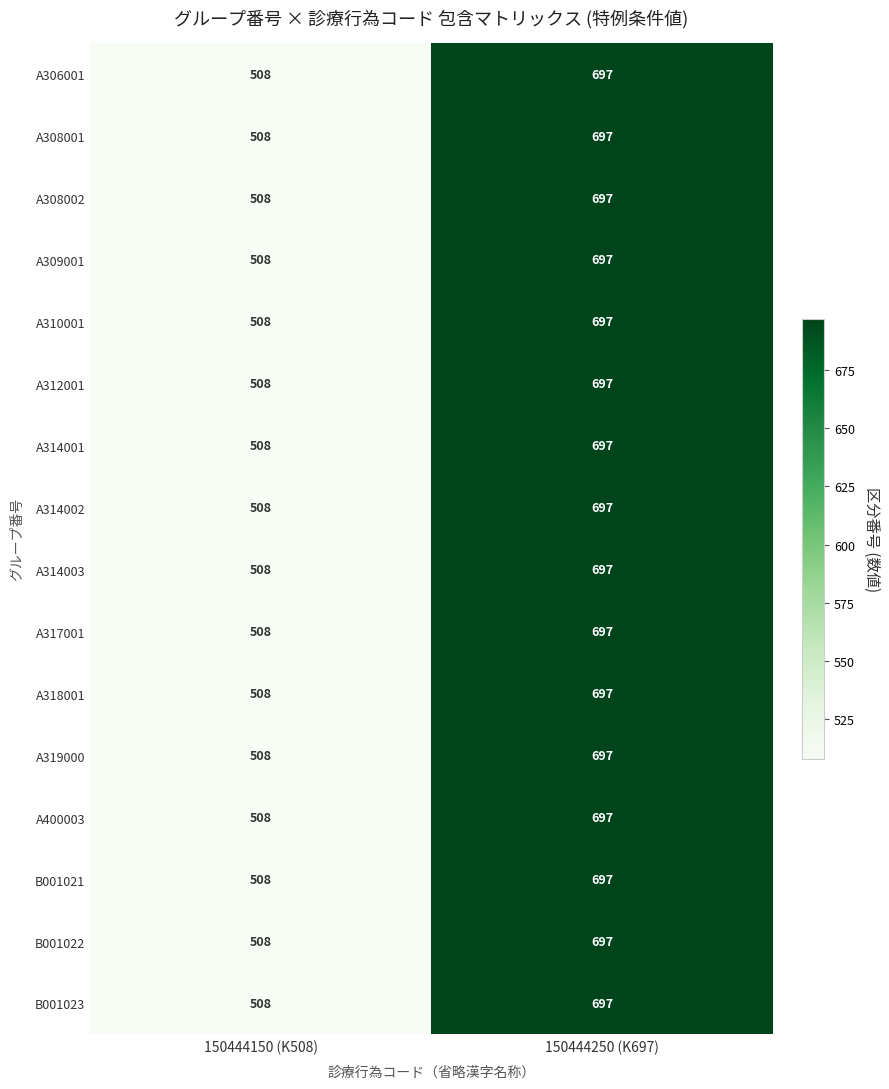

How many distinct data groups are displayed?

16